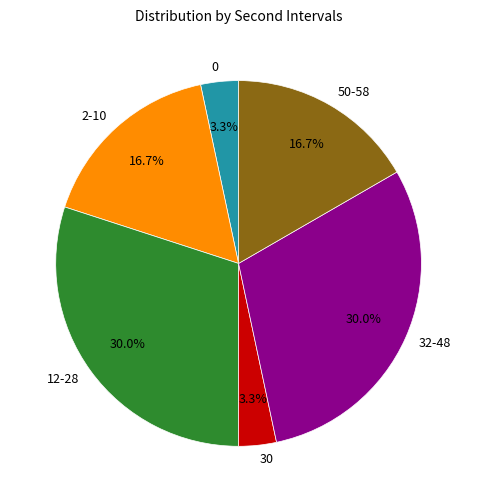

What percentage is NOT represented by 12-28?

70.0%